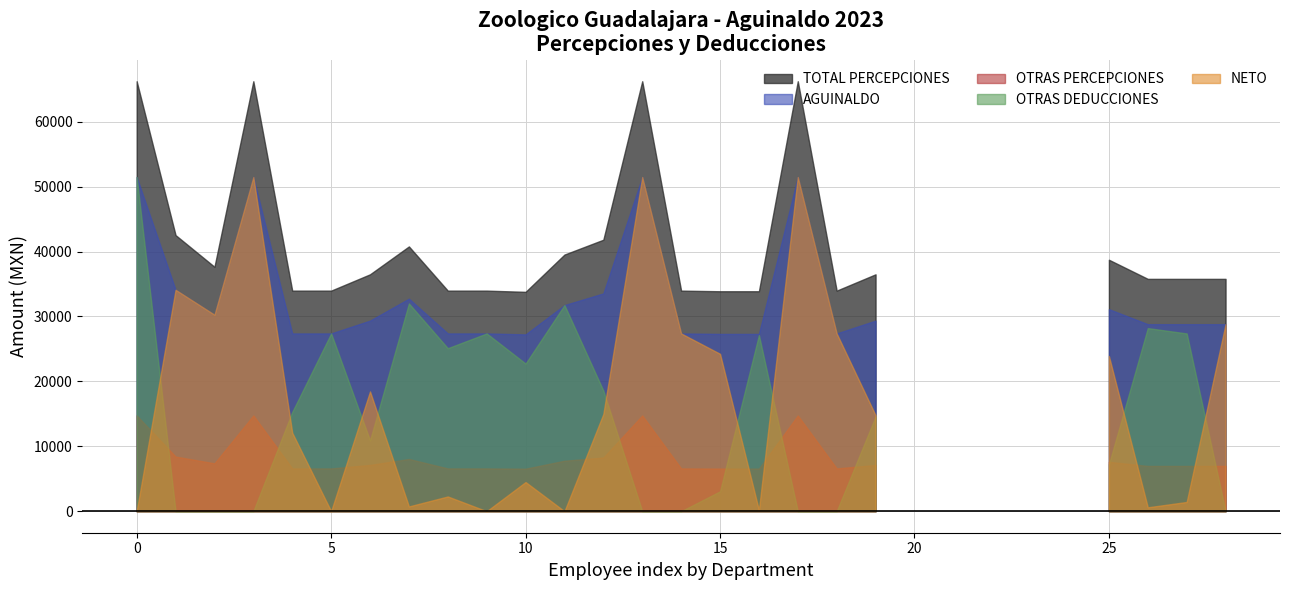

True or false: OTRAS DEDUCCIONES and TOTAL PERCEPCIONES cross at least once.

False